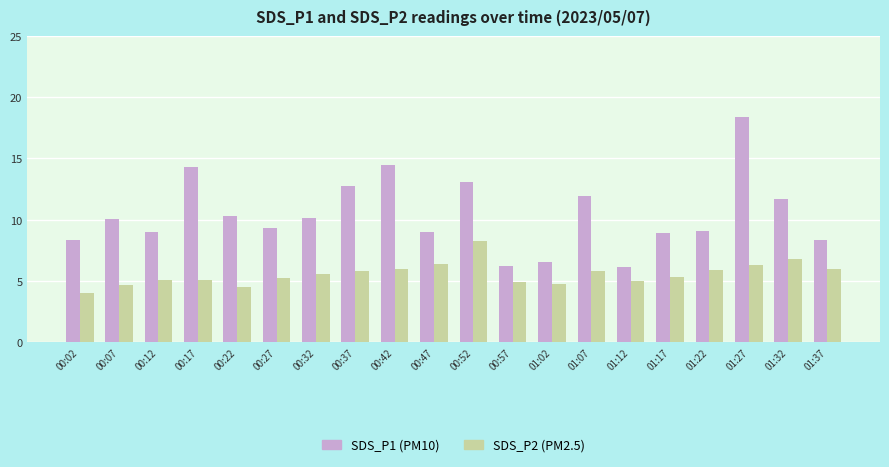

Reading left to right, what are all the values shown in this chart?

SDS_P1: 8.4	10.0	9.0	14.3	10.3	9.3	10.1	12.7	14.4	9.0	13.1	6.2	6.5	11.9	6.2	8.9	9.1	18.4	11.7	8.3
SDS_P2: 4.0	4.6	5.1	5.1	4.5	5.2	5.5	5.8	6.0	6.4	8.2	4.9	4.7	5.8	5.0	5.3	5.9	6.3	6.8	5.9